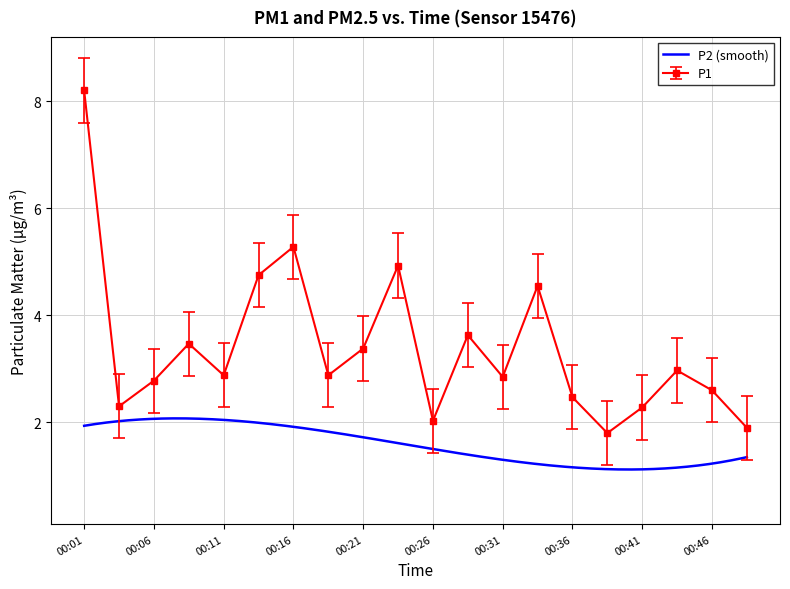

How many points are higher than both their immediate neighbors (excluding endpoints)?

6